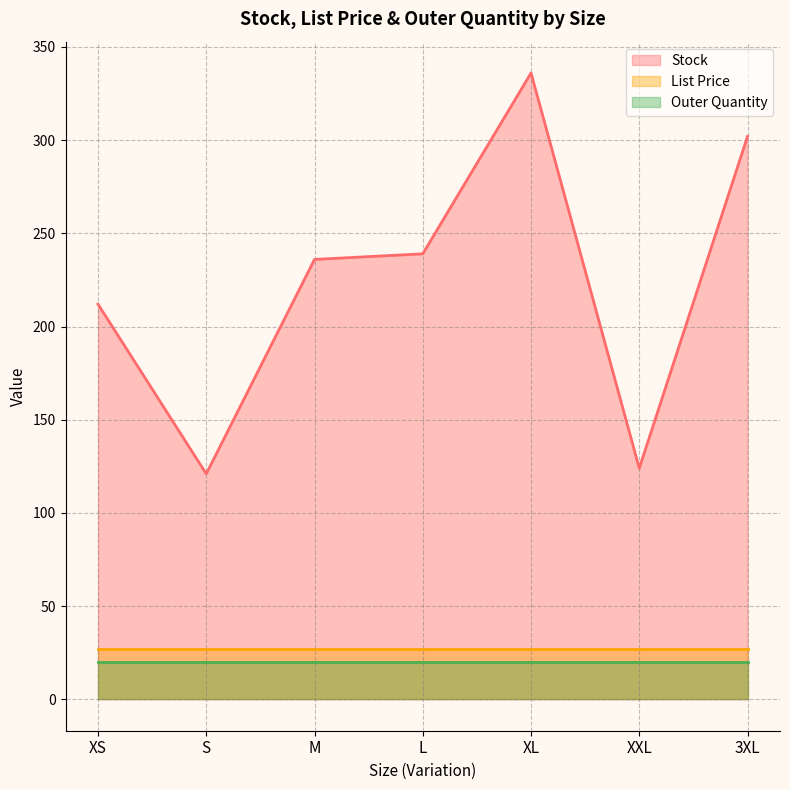

Count the number of data series in this chart.

3